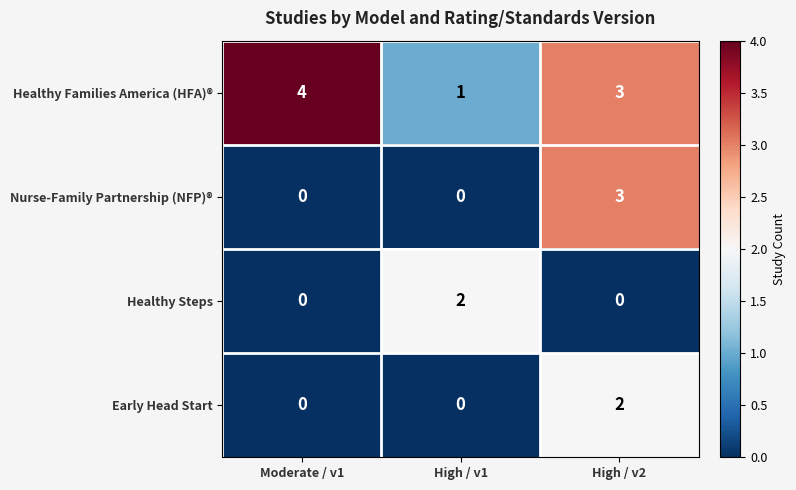

Where does the Healthy Families America (HFA)® series first go above 3?

Moderate / v1